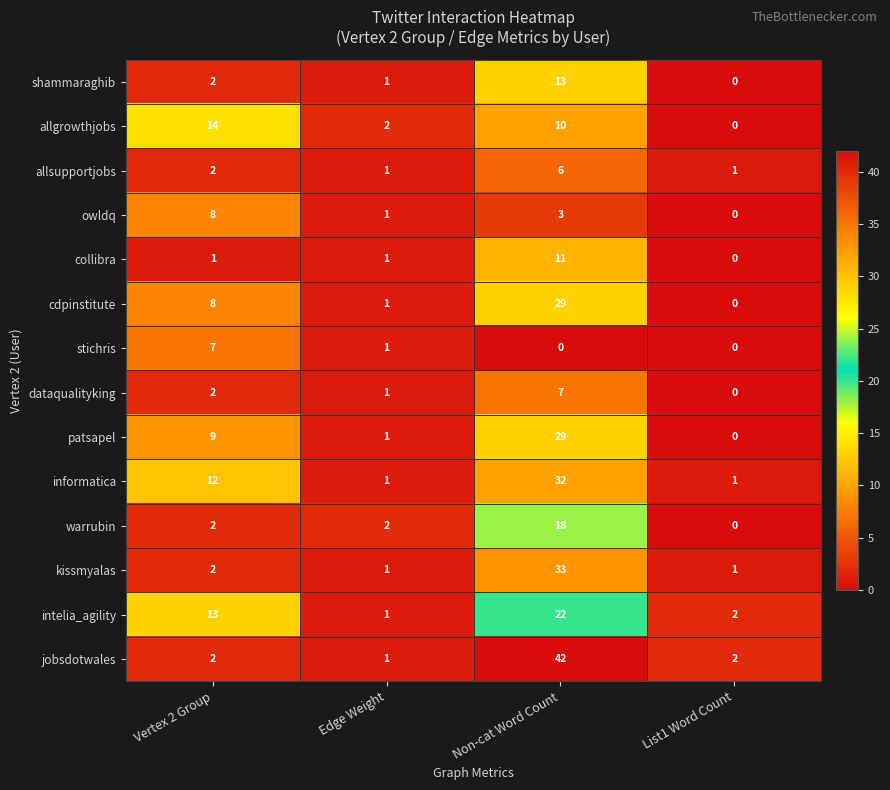

True or false: stichris has a value of -3 at Non-cat Word Count.

False